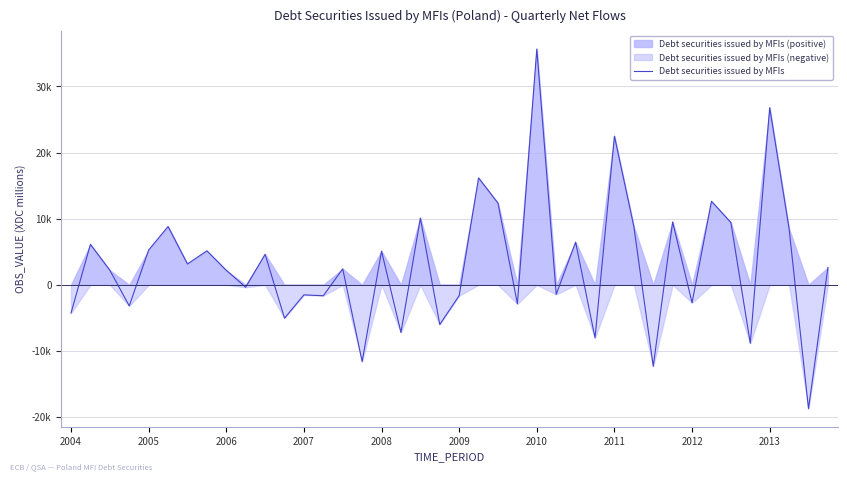

At which category does the chart reach its minimum across all series?

38